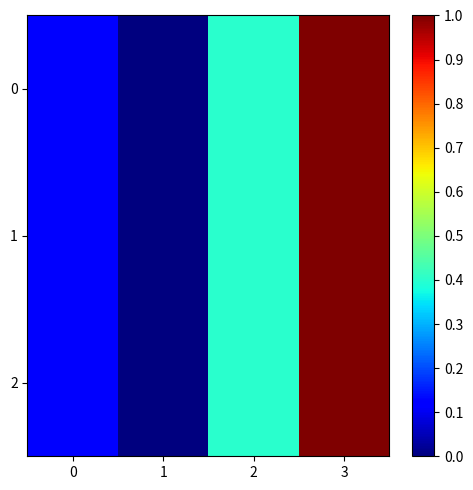

Reading right to left, what are all the values shown in this chart?

0: 3=1.0	2=0.4	1=0.0	0=0.1
1: 3=1.0	2=0.4	1=0.0	0=0.1
2: 3=1.0	2=0.4	1=0.0	0=0.1